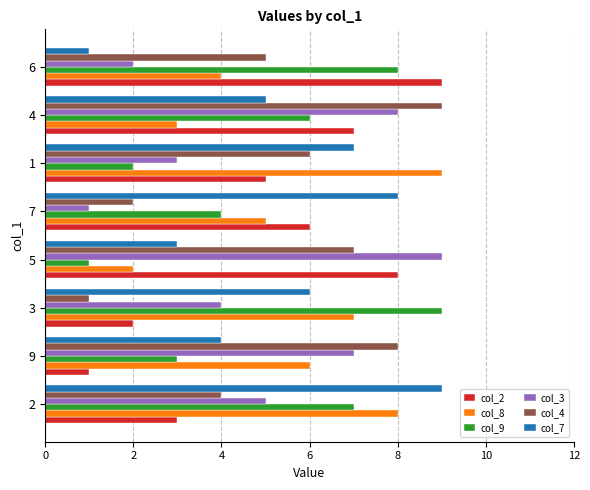

Rank the categories by col_8 value from lowest to highest.

5, 4, 6, 7, 9, 3, 2, 1